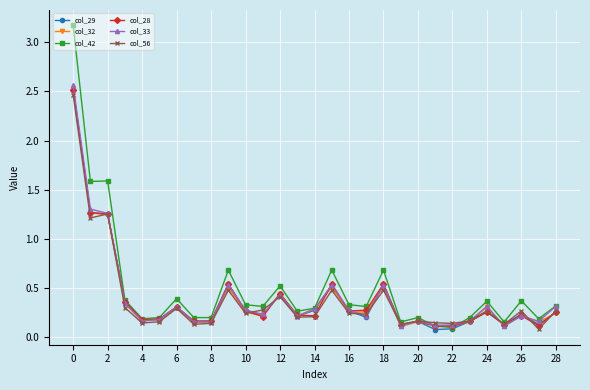

Which series has the largest range (max minus min)?

col_42